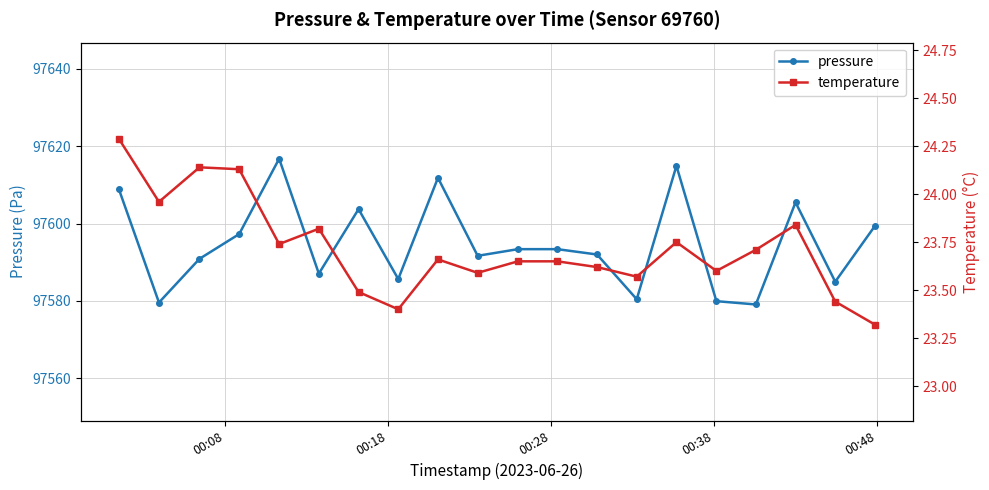

True or false: temperature and pressure intersect in this chart.

False